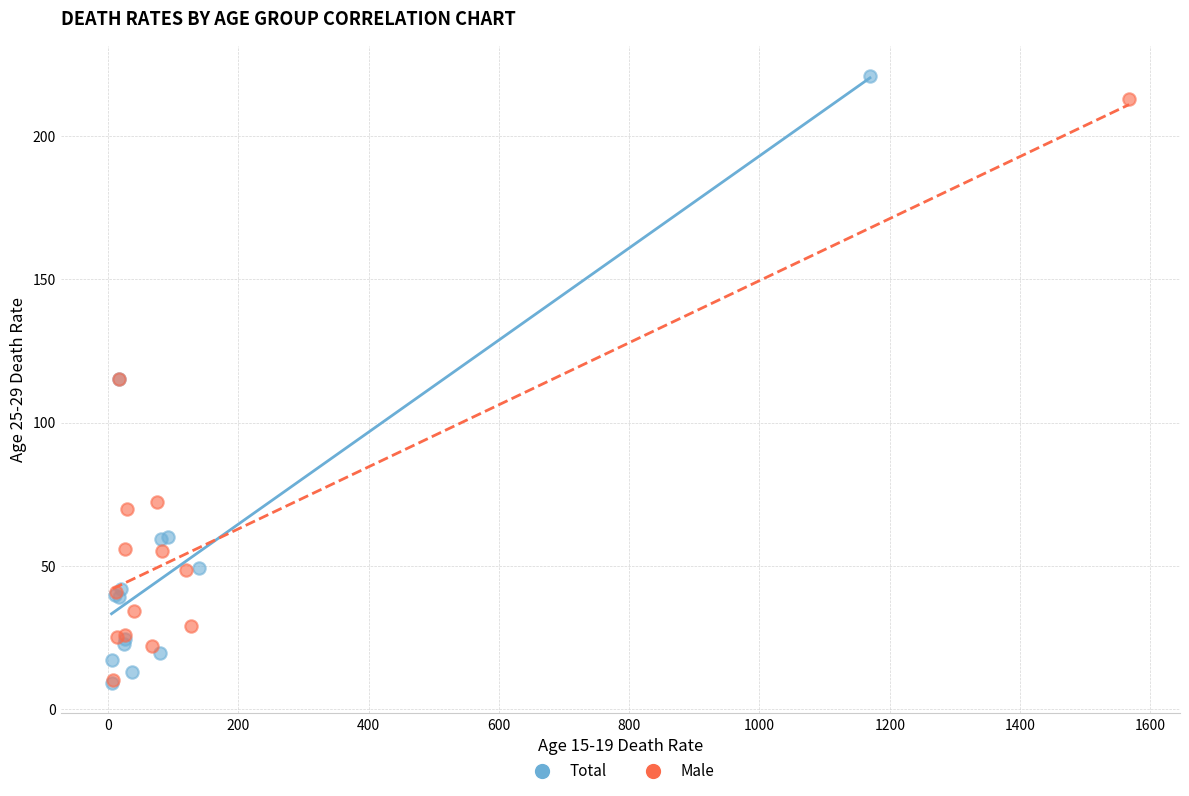

Which series has the largest Y range (max minus min)?

Total